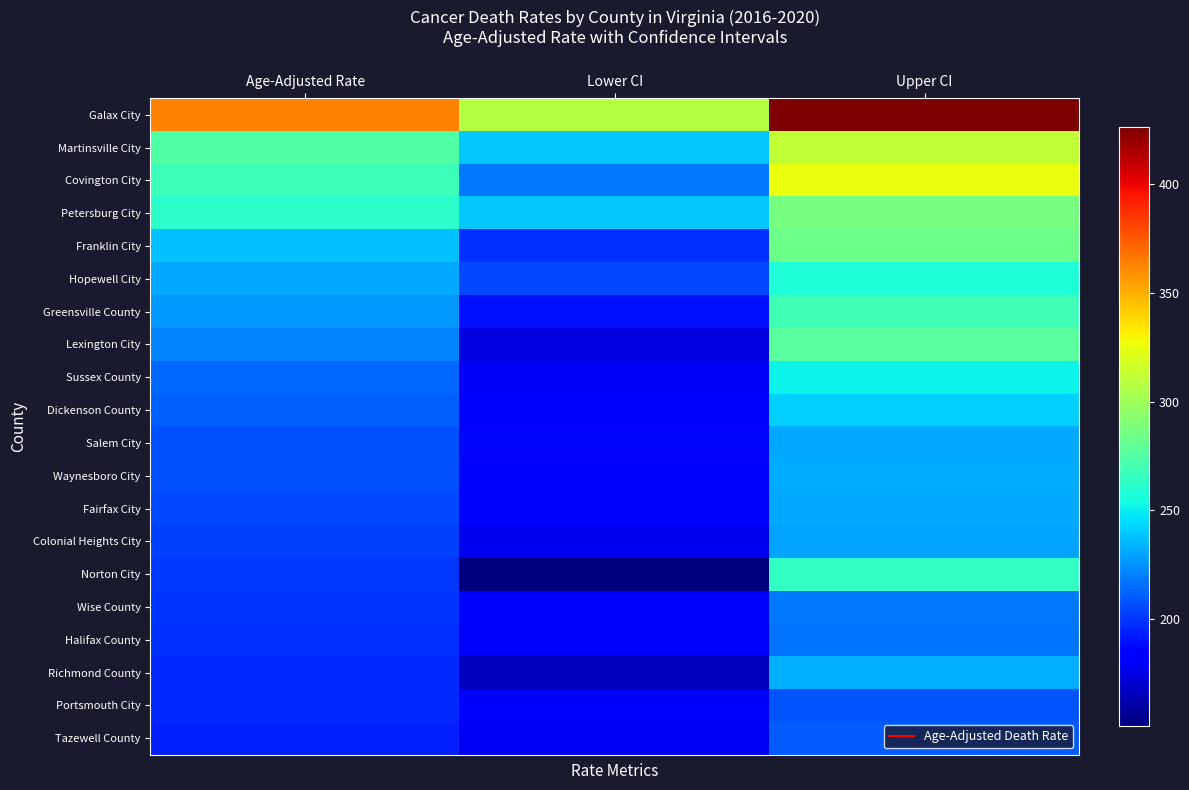

Reading left to right, what are all the values shown in this chart?

Galax City: Age-Adjusted Rate=363.1	Lower CI=307.7	Upper CI=426.4
Martinsville City: Age-Adjusted Rate=273.9	Lower CI=239.8	Upper CI=311.9
Covington City: Age-Adjusted Rate=267.3	Lower CI=217.7	Upper CI=325.9
Petersburg City: Age-Adjusted Rate=262.5	Lower CI=239.3	Upper CI=287.4
Franklin City: Age-Adjusted Rate=237.8	Lower CI=198.5	Upper CI=283.4
Hopewell City: Age-Adjusted Rate=230.7	Lower CI=205.6	Upper CI=258.2
Greensville County: Age-Adjusted Rate=226.8	Lower CI=190.5	Upper CI=268.4
Lexington City: Age-Adjusted Rate=220.8	Lower CI=175.0	Upper CI=277.0
Sussex County: Age-Adjusted Rate=213.6	Lower CI=180.8	Upper CI=251.1
Dickenson County: Age-Adjusted Rate=212.0	Lower CI=185.4	Upper CI=241.9
Salem City: Age-Adjusted Rate=207.4	Lower CI=186.4	Upper CI=230.4
Waynesboro City: Age-Adjusted Rate=206.9	Lower CI=184.2	Upper CI=231.9
Fairfax City: Age-Adjusted Rate=205.4	Lower CI=181.9	Upper CI=231.3
Colonial Heights City: Age-Adjusted Rate=202.7	Lower CI=178.0	Upper CI=230.3
Norton City: Age-Adjusted Rate=201.0	Lower CI=150.7	Upper CI=264.3
Wise County: Age-Adjusted Rate=199.2	Lower CI=181.9	Upper CI=217.9
Halifax County: Age-Adjusted Rate=198.8	Lower CI=182.0	Upper CI=216.9
Richmond County: Age-Adjusted Rate=197.0	Lower CI=165.9	Upper CI=233.3
Portsmouth City: Age-Adjusted Rate=196.0	Lower CI=184.3	Upper CI=208.3
Tazewell County: Age-Adjusted Rate=194.2	Lower CI=178.9	Upper CI=210.6